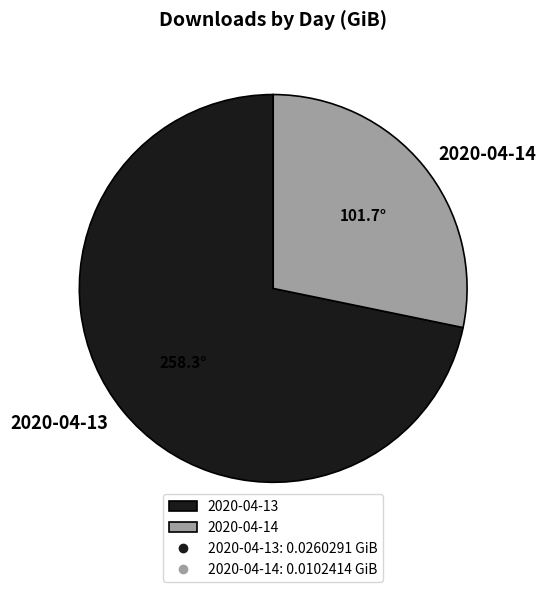

How many slices are in this pie chart?

2